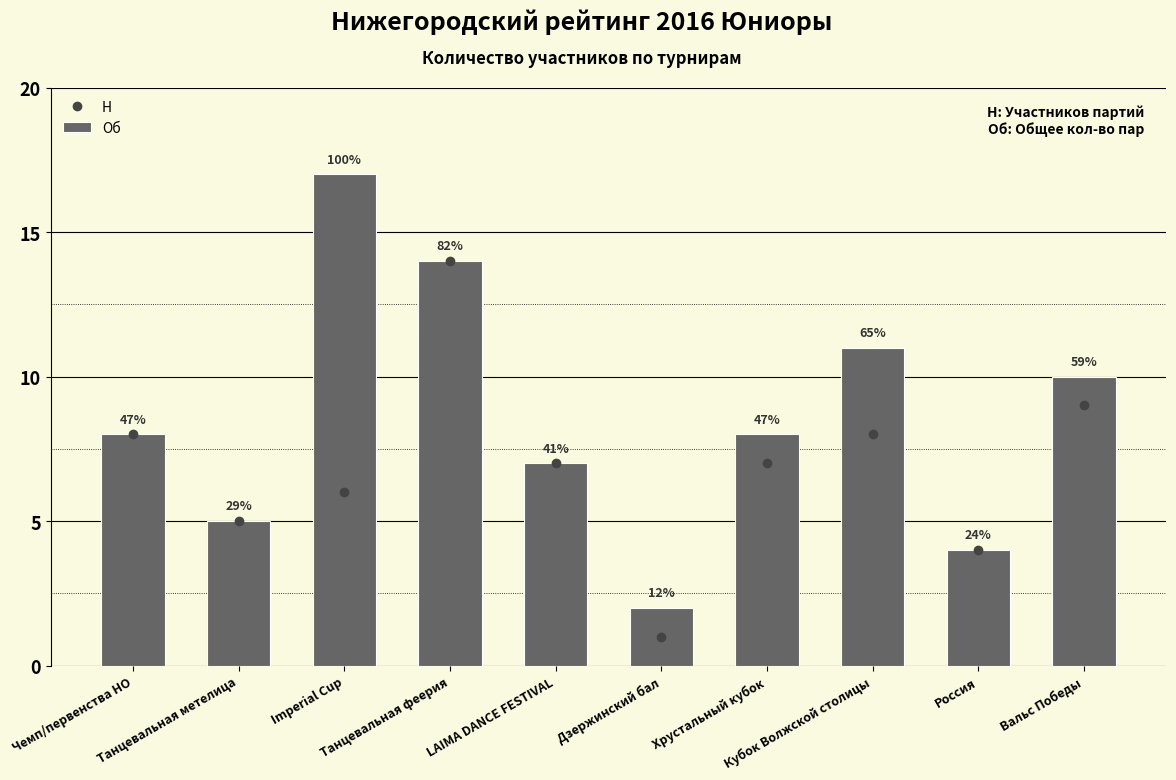

What position from the right is Дзержинский бал?

5